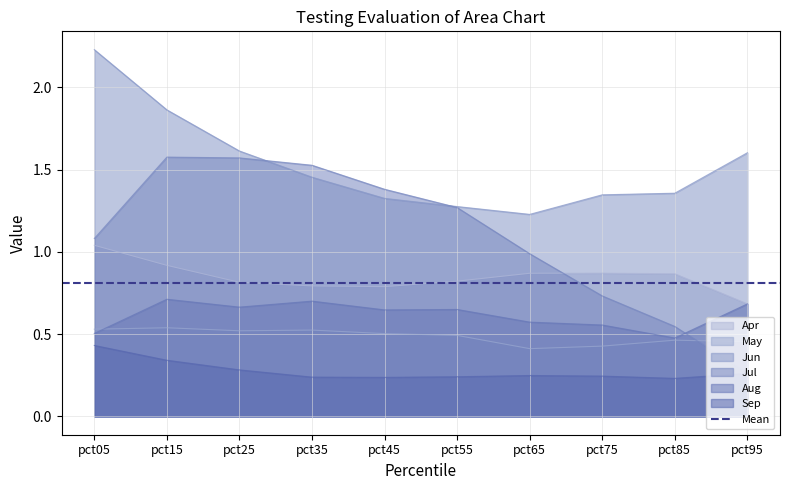

True or false: Apr and Sep cross at least once.

False